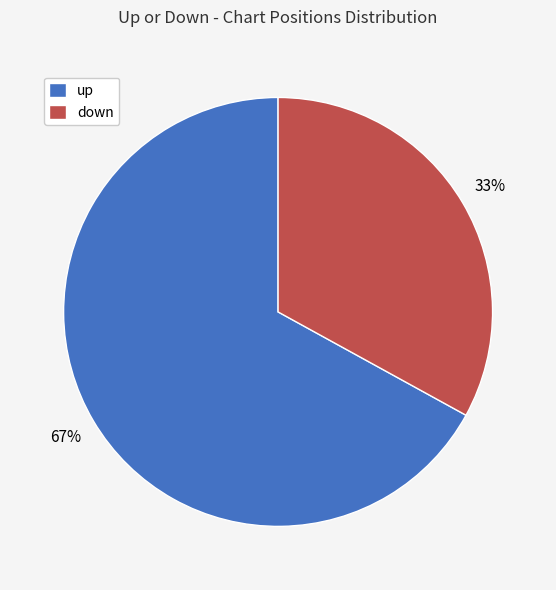

Rank the categories by value from highest to lowest.

up, down